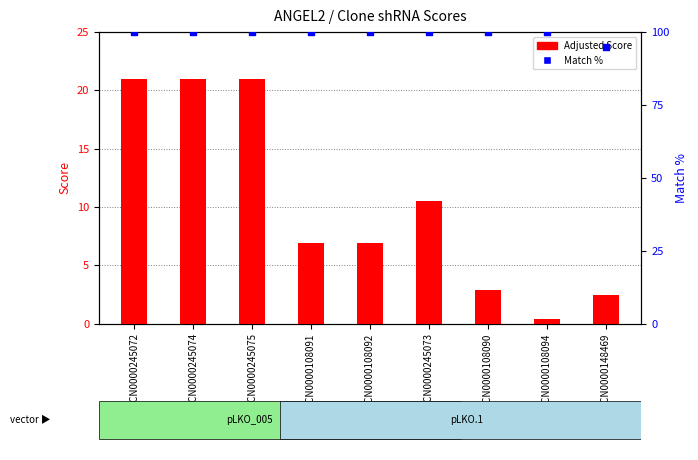

At which category is the sum across all series the highest?

TRCN0000245072